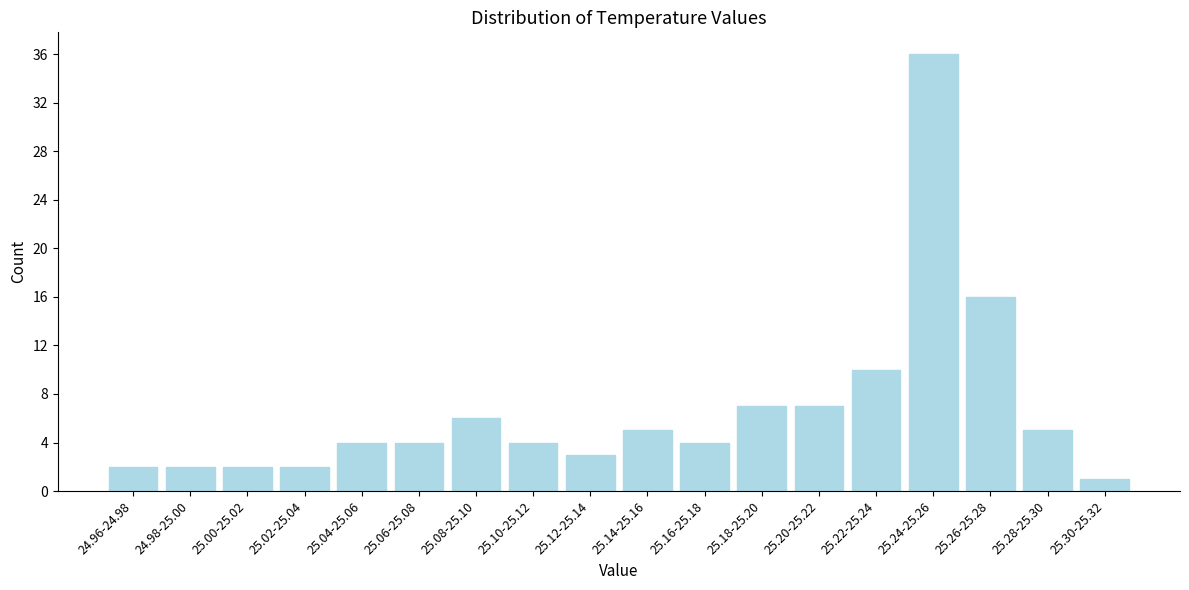

Reading left to right, list all the values displayed in this chart.

24.96-24.98=2	24.98-25.00=2	25.00-25.02=2	25.02-25.04=2	25.04-25.06=4	25.06-25.08=4	25.08-25.10=6	25.10-25.12=4	25.12-25.14=3	25.14-25.16=5	25.16-25.18=4	25.18-25.20=7	25.20-25.22=7	25.22-25.24=10	25.24-25.26=36	25.26-25.28=16	25.28-25.30=5	25.30-25.32=1